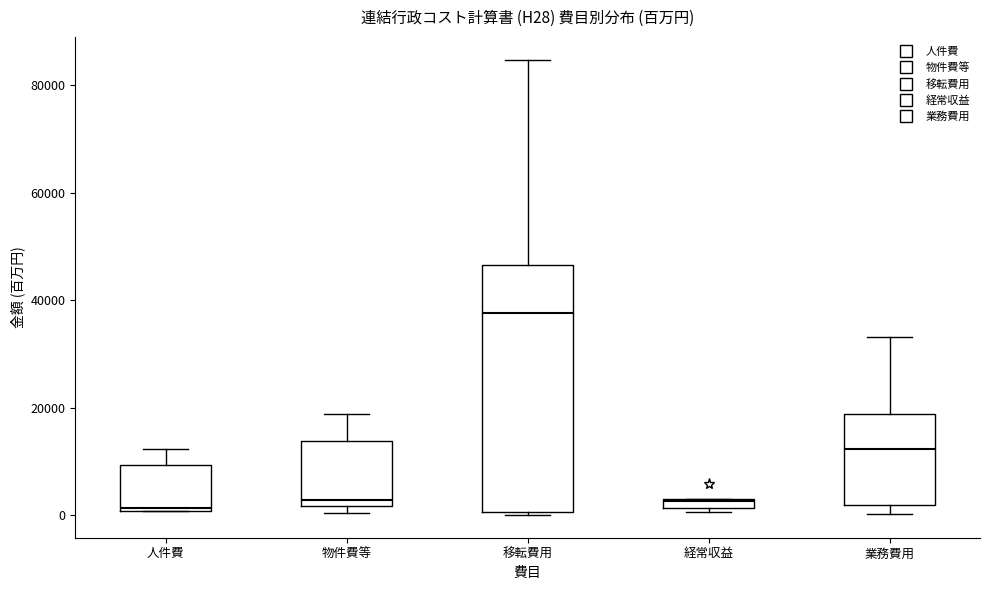

Where is the upper edge of the box for 経常収益 on the y-axis? The values are not printed on the chart, so give them approximately, as read against the axis.

4000